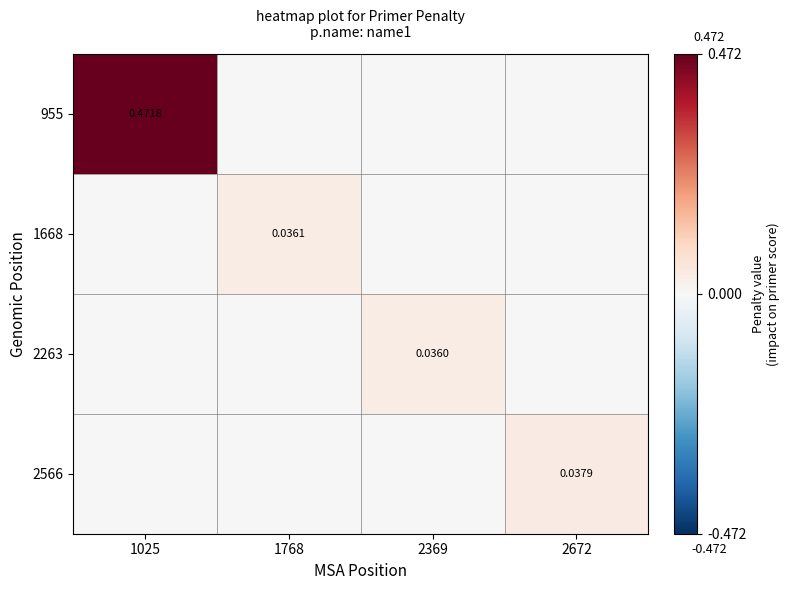

How many data points in 2263 are above 0?

1